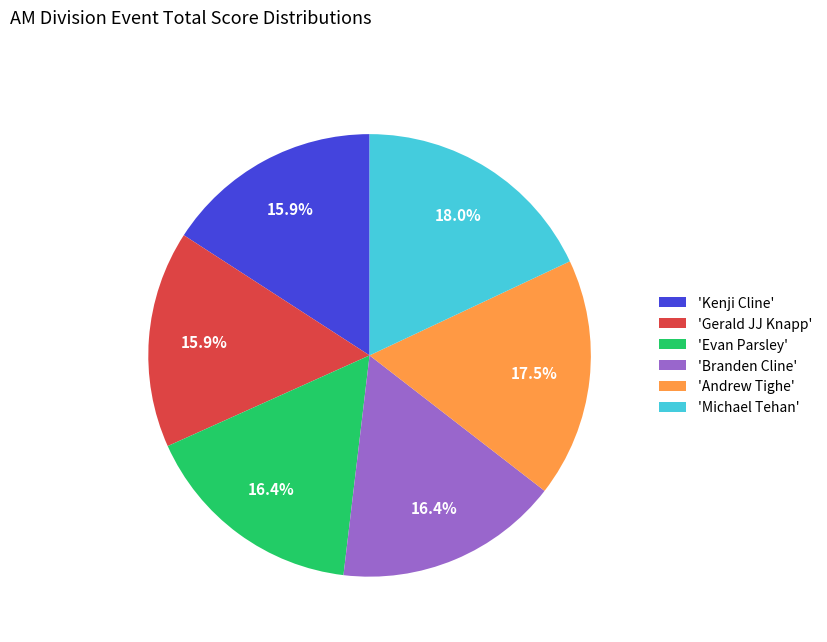

Combined, what portion of the pie is 'Branden Cline' and 'Gerald JJ Knapp'?

32.3%